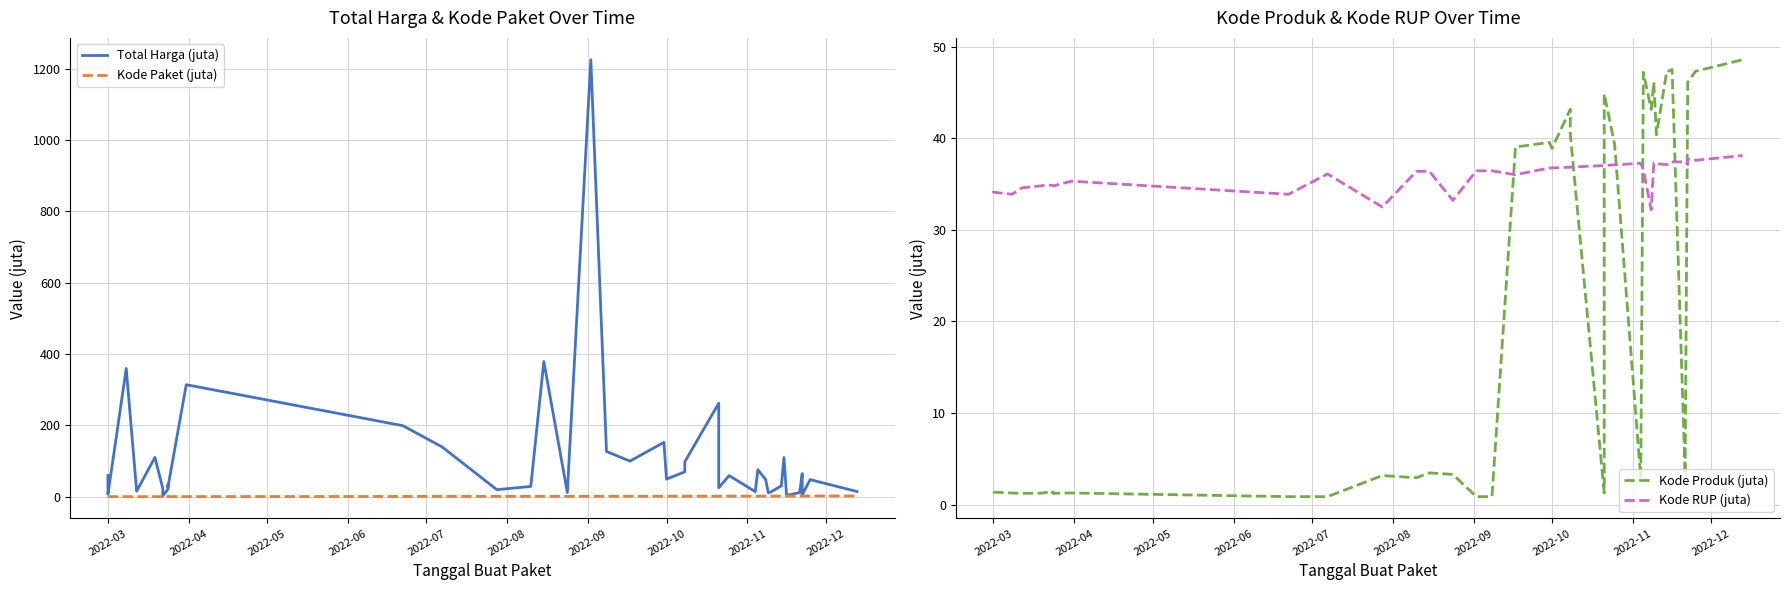

Does the chart have visible grid lines?

Yes